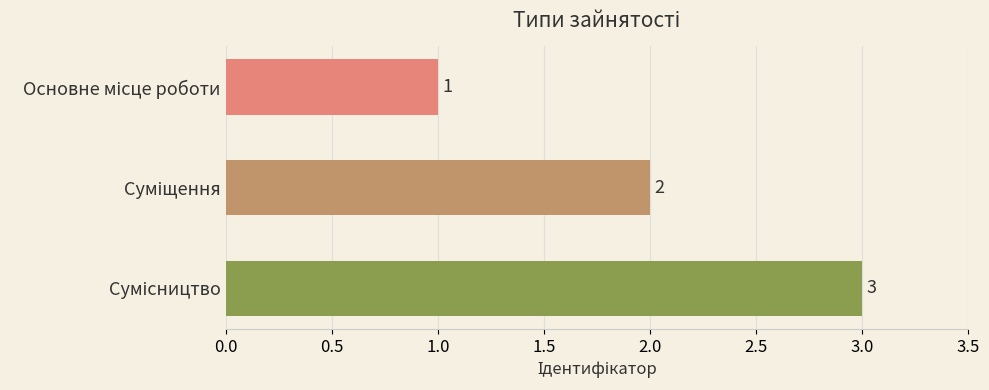

Count the values in the range 1 to 3.

3